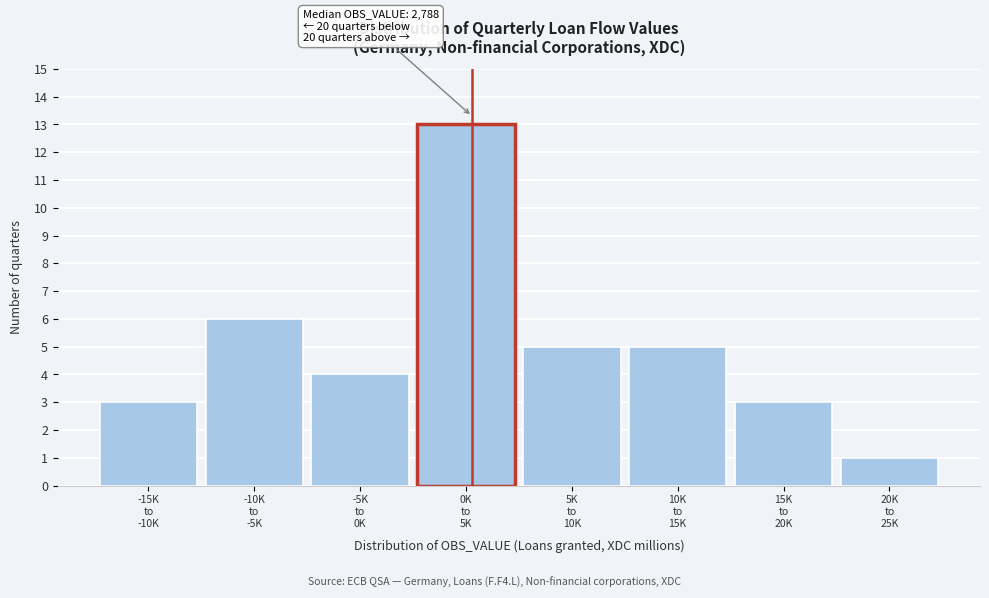

Reading left to right, list all the values displayed in this chart.

3	6	4	13	5	5	3	1